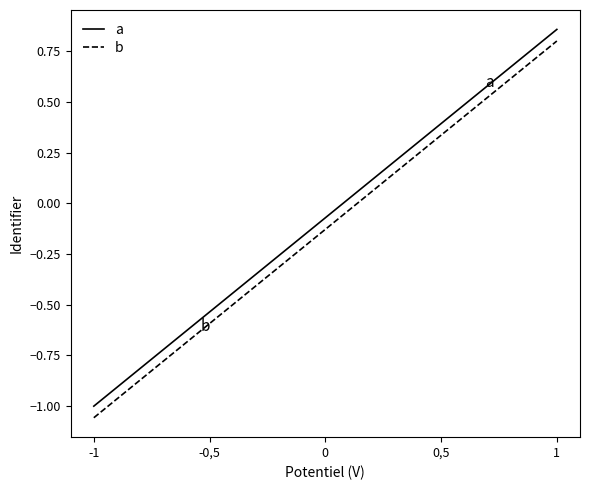

True or false: b and a cross at least once.

False